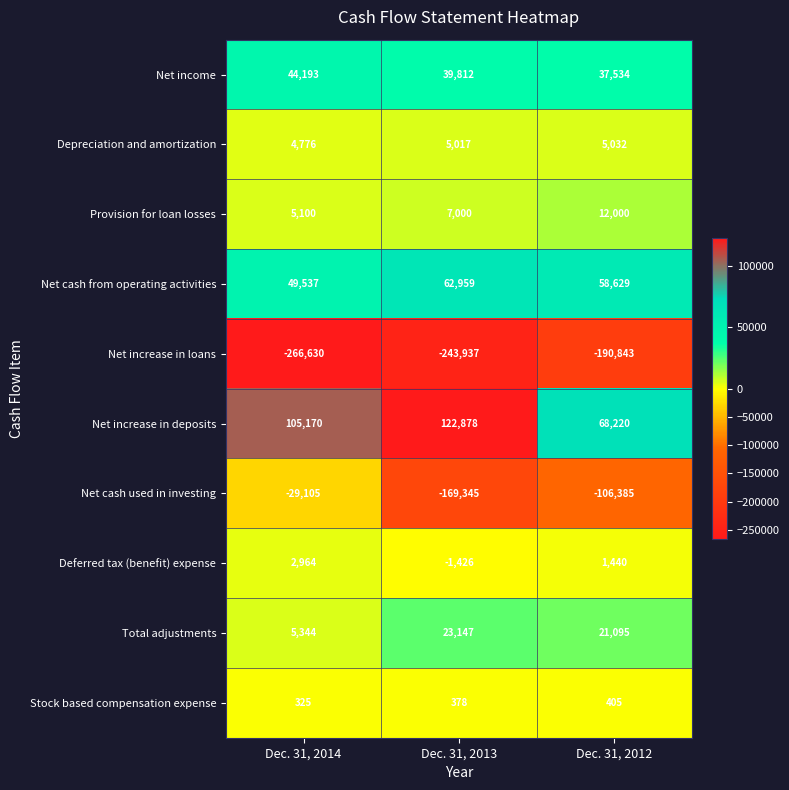

Reading right to left, list all the values displayed in this chart.

Net income: Dec. 31, 2012=37534	Dec. 31, 2013=39812	Dec. 31, 2014=44193
Depreciation and amortization: Dec. 31, 2012=5032	Dec. 31, 2013=5017	Dec. 31, 2014=4776
Provision for loan losses: Dec. 31, 2012=12000	Dec. 31, 2013=7000	Dec. 31, 2014=5100
Net cash from operating activities: Dec. 31, 2012=58629	Dec. 31, 2013=62959	Dec. 31, 2014=49537
Net increase in loans: Dec. 31, 2012=-190843	Dec. 31, 2013=-243937	Dec. 31, 2014=-266630
Net increase in deposits: Dec. 31, 2012=68220	Dec. 31, 2013=122878	Dec. 31, 2014=105170
Net cash used in investing: Dec. 31, 2012=-106385	Dec. 31, 2013=-169345	Dec. 31, 2014=-29105
Deferred tax (benefit) expense: Dec. 31, 2012=1440	Dec. 31, 2013=-1426	Dec. 31, 2014=2964
Total adjustments: Dec. 31, 2012=21095	Dec. 31, 2013=23147	Dec. 31, 2014=5344
Stock based compensation expense: Dec. 31, 2012=405	Dec. 31, 2013=378	Dec. 31, 2014=325